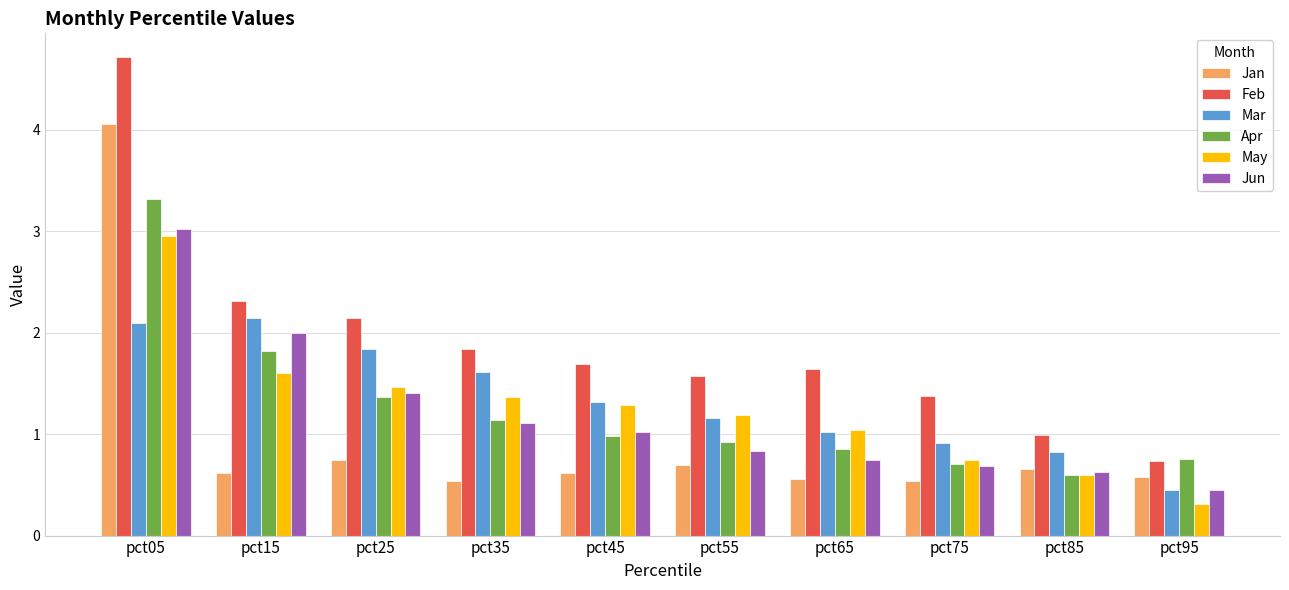

At which label is Jun closest to 1?

pct45